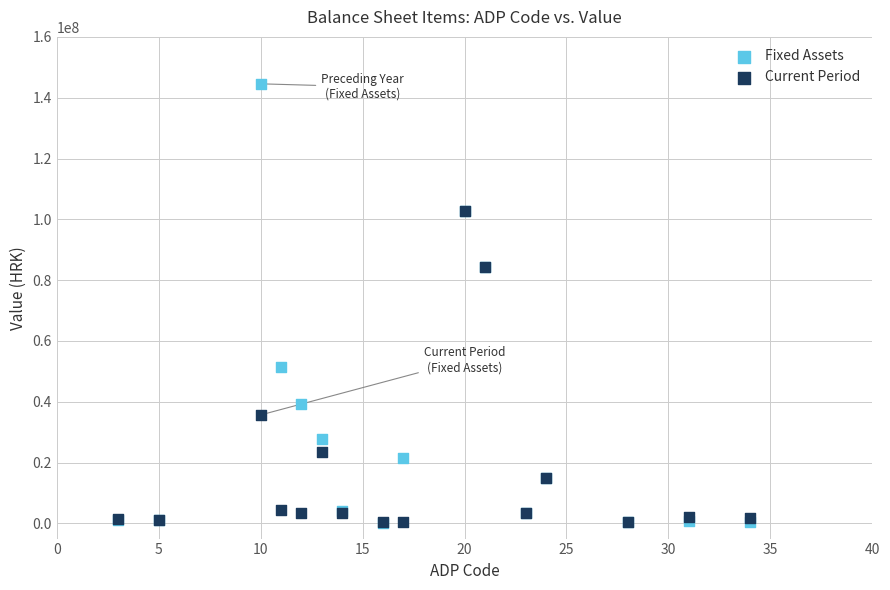

What are all the series names shown in the legend?

Fixed Assets, Current Period